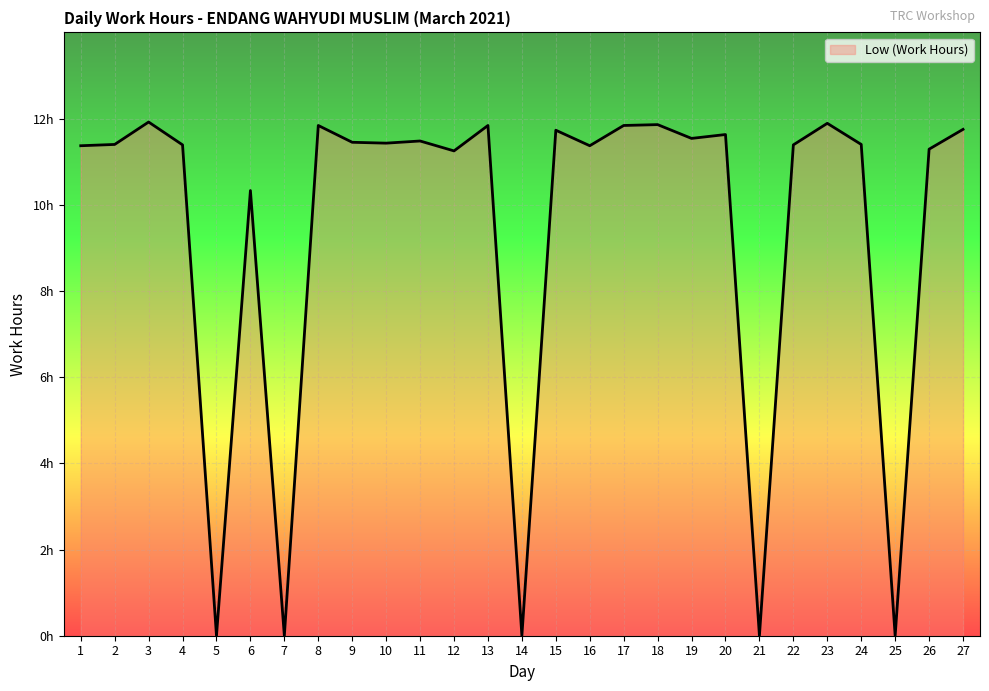

Does the chart display data point markers on the line(s)?

No